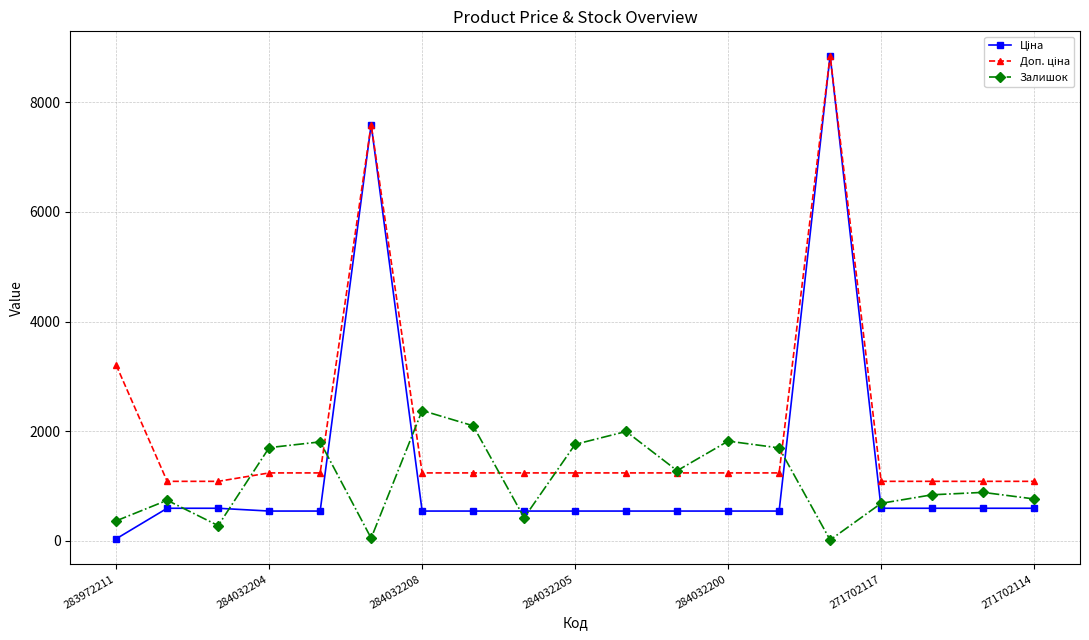

How many lines are shown in the chart?

3